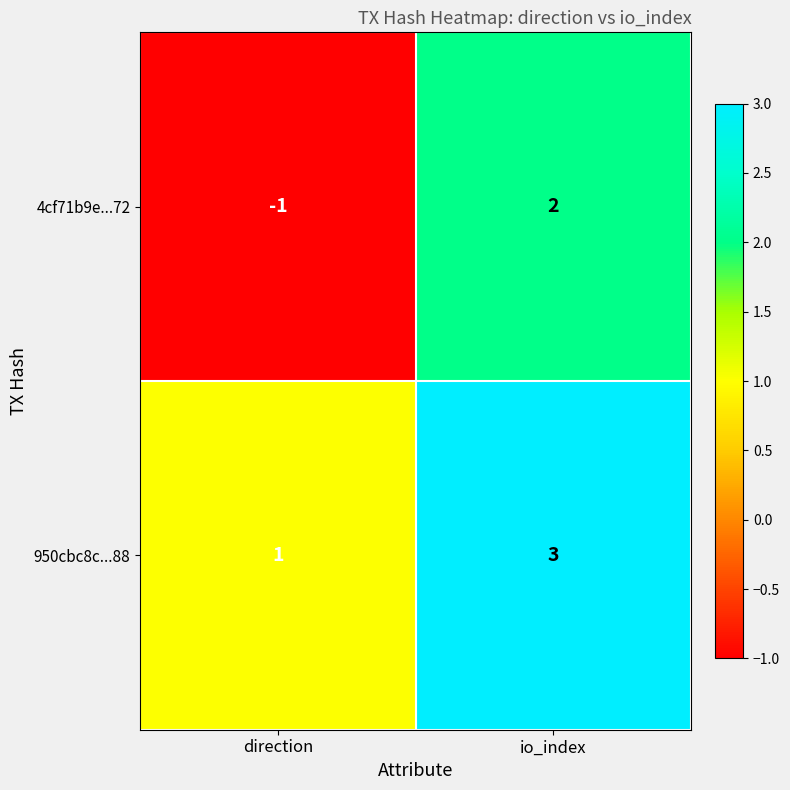

Is it true that 950cbc8c...88 equals 1 at direction?

True